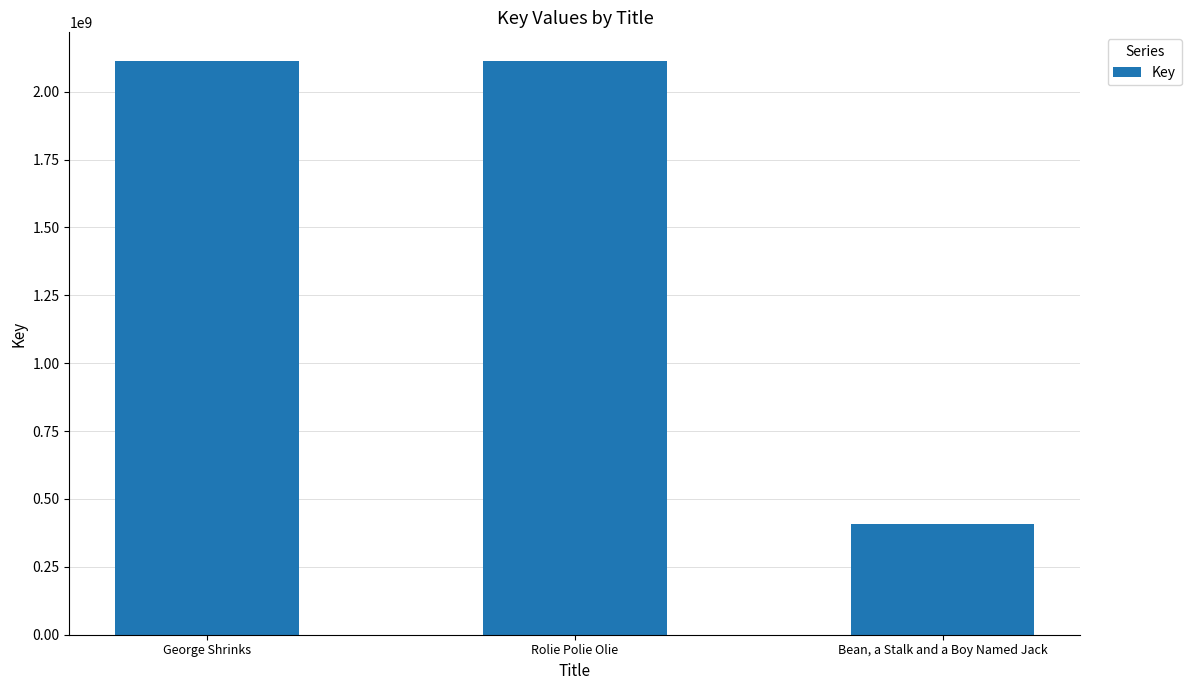

Where is the data nearest to the value 1259711814?

George Shrinks